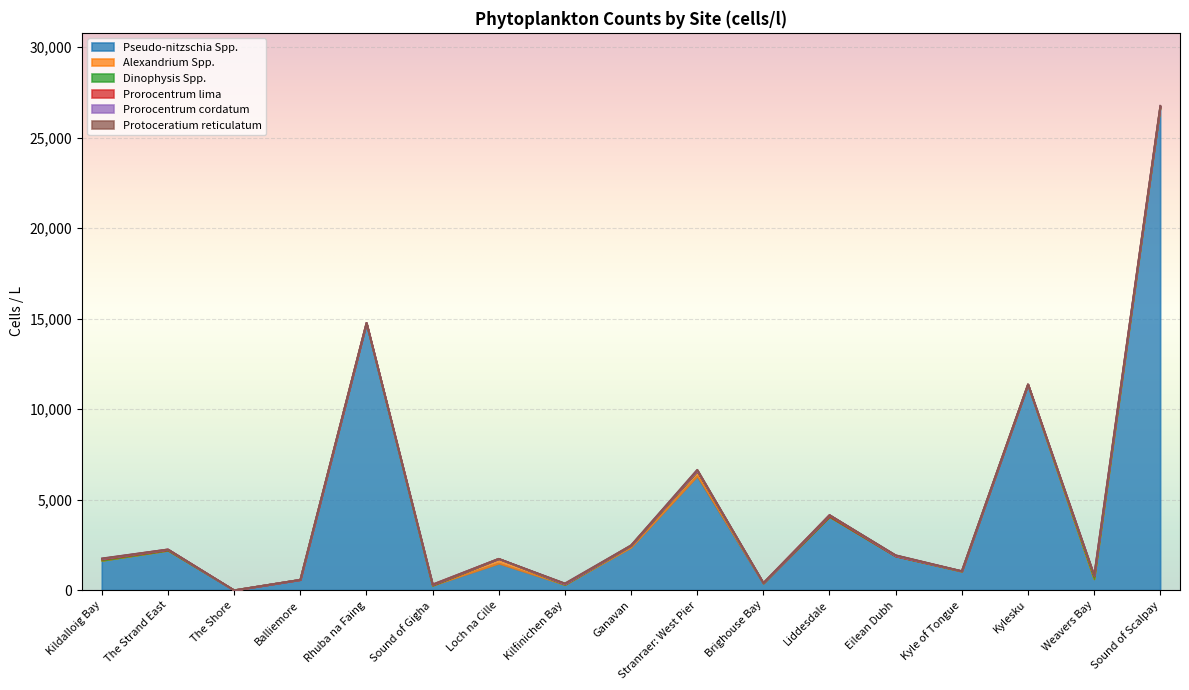

How many times do Alexandrium Spp. and Prorocentrum cordatum cross each other?

2